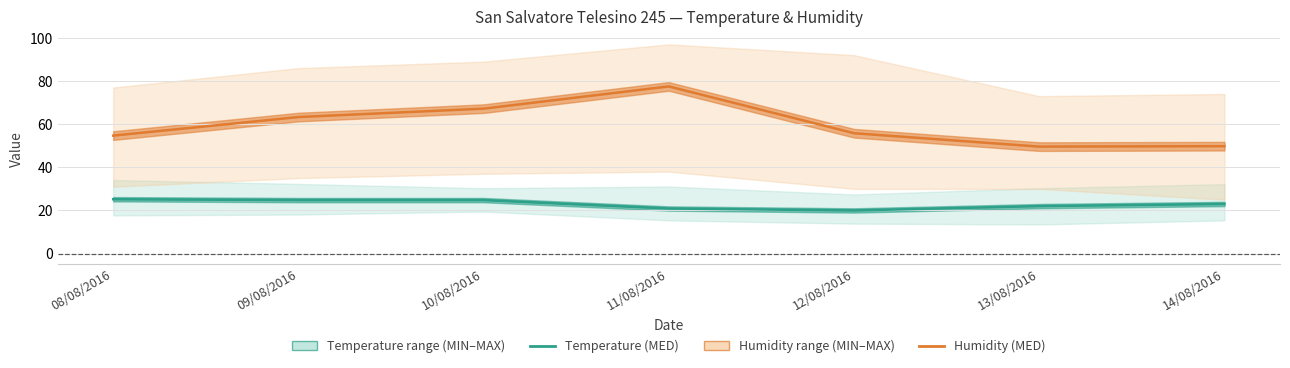

What is the sum of all Humidity (MED) values?

417.9